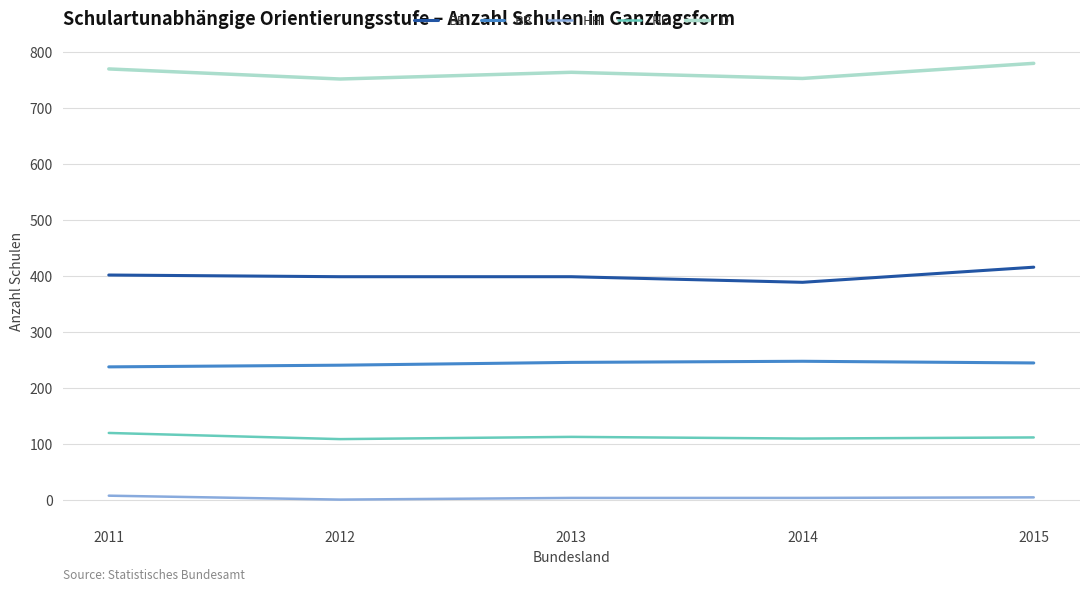

How many series are shown in this chart?

5